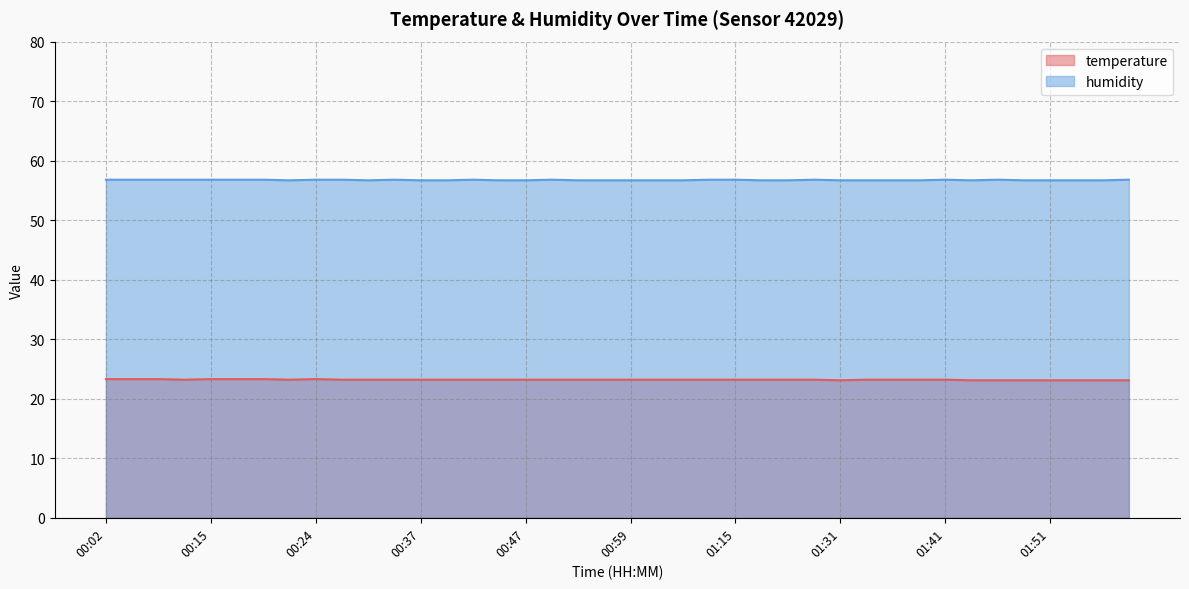

Which category has the lowest value across all series?

01:31